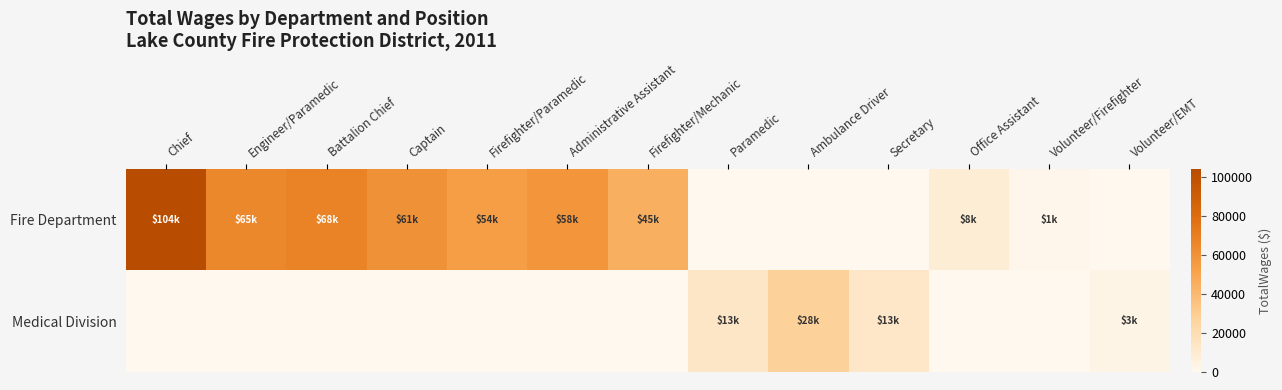

At which category does the chart reach its minimum across all series?

Paramedic